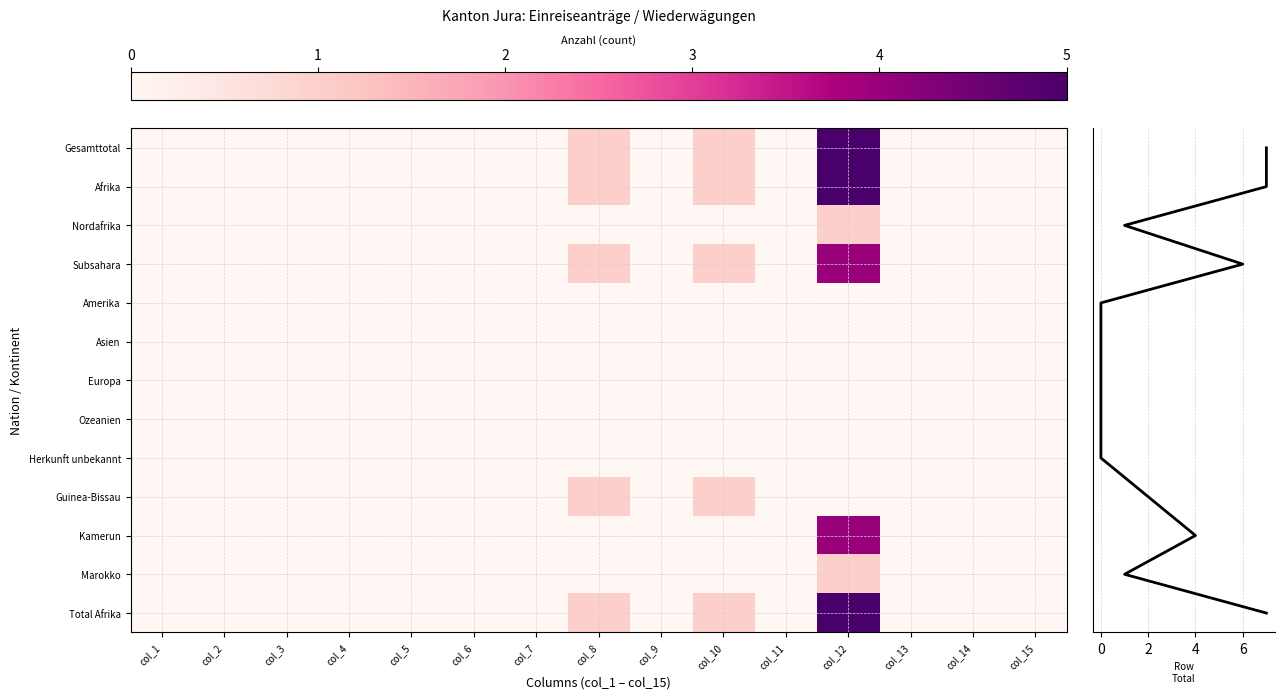

Which series changed the most between col_3 and col_4?

Gesamttotal